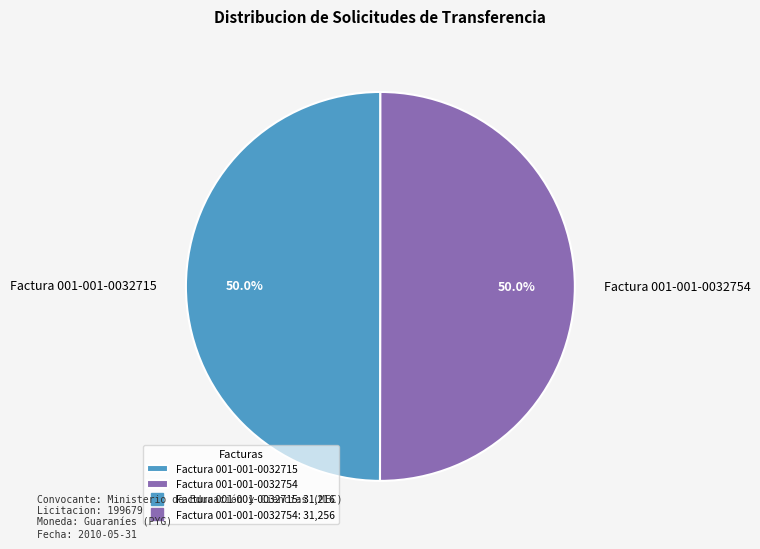

Combined, what portion of the pie is Factura 001-001-0032754 and Factura 001-001-0032715?

100.0%